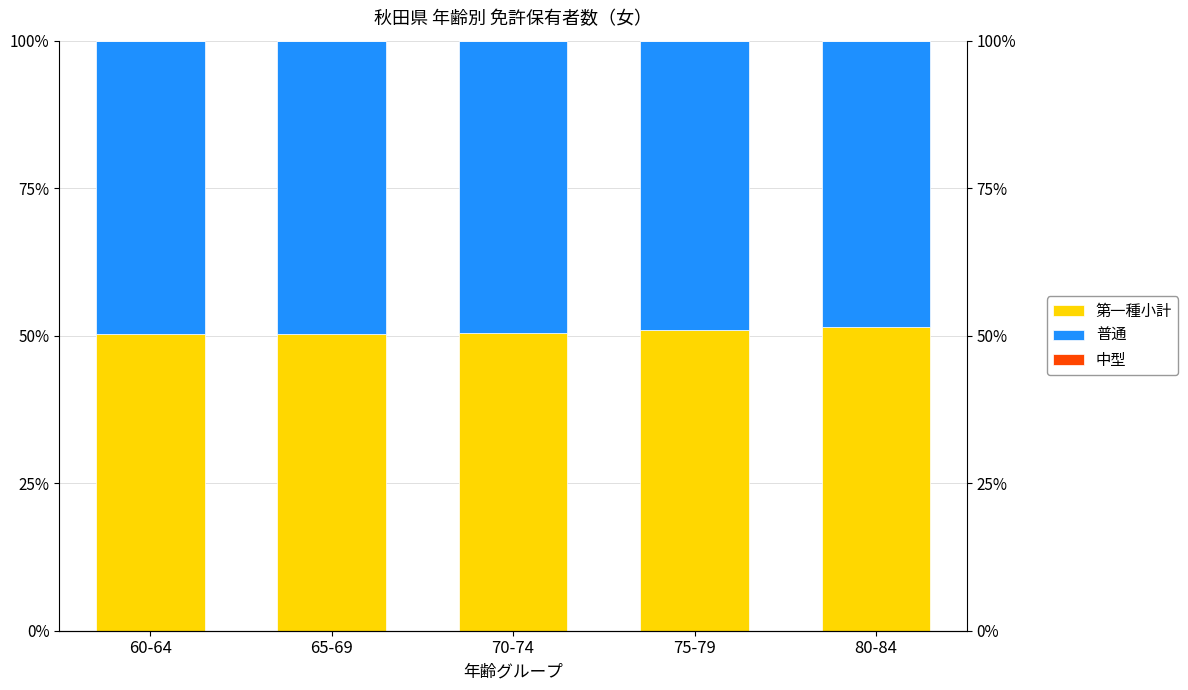

What is the label of the 3rd bar from the right?

70-74